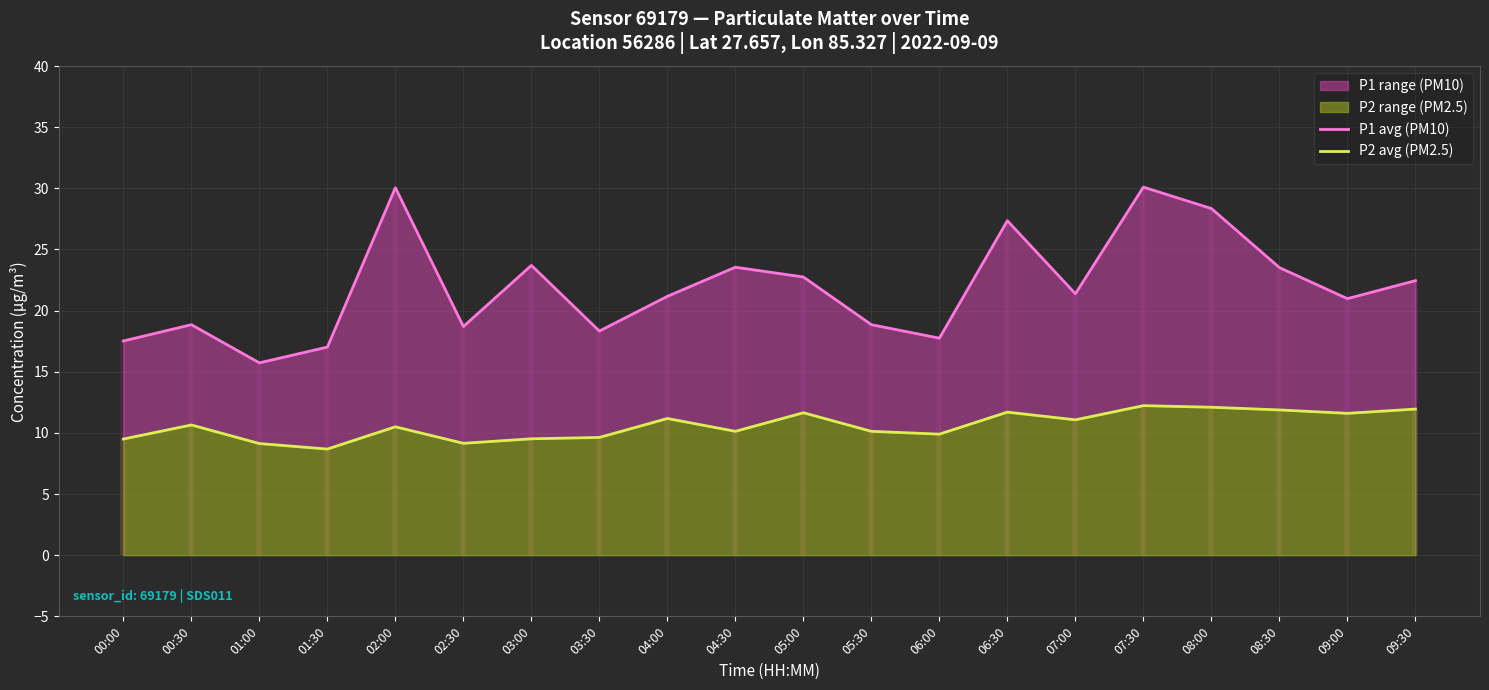

Rank the series at 03:30 from highest to lowest value.

P1 avg (PM10), P2 avg (PM2.5)